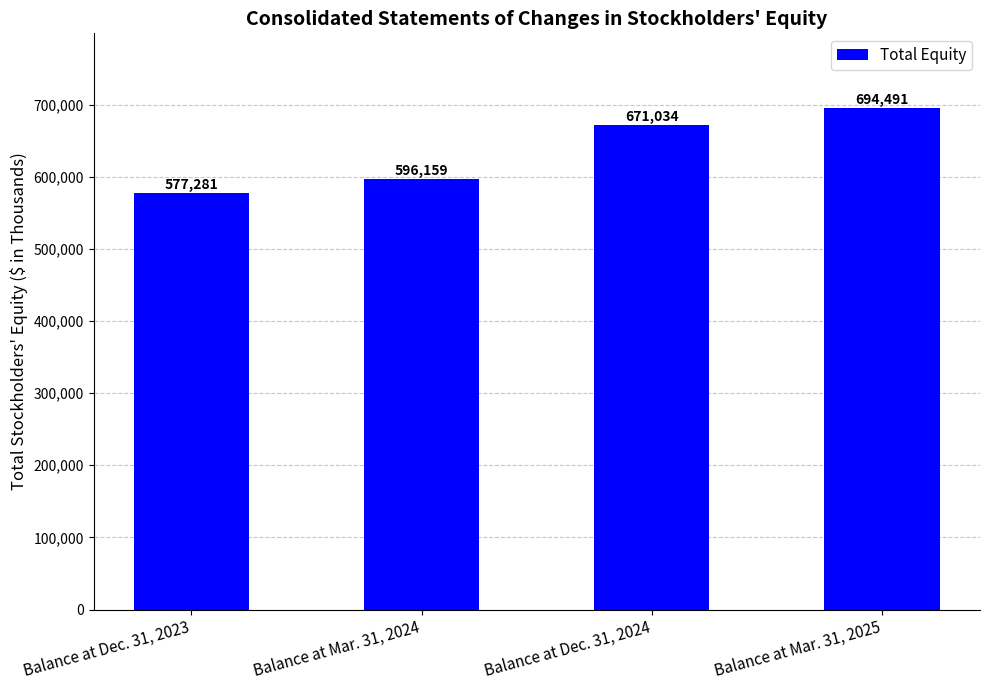

What is the average value?

634741